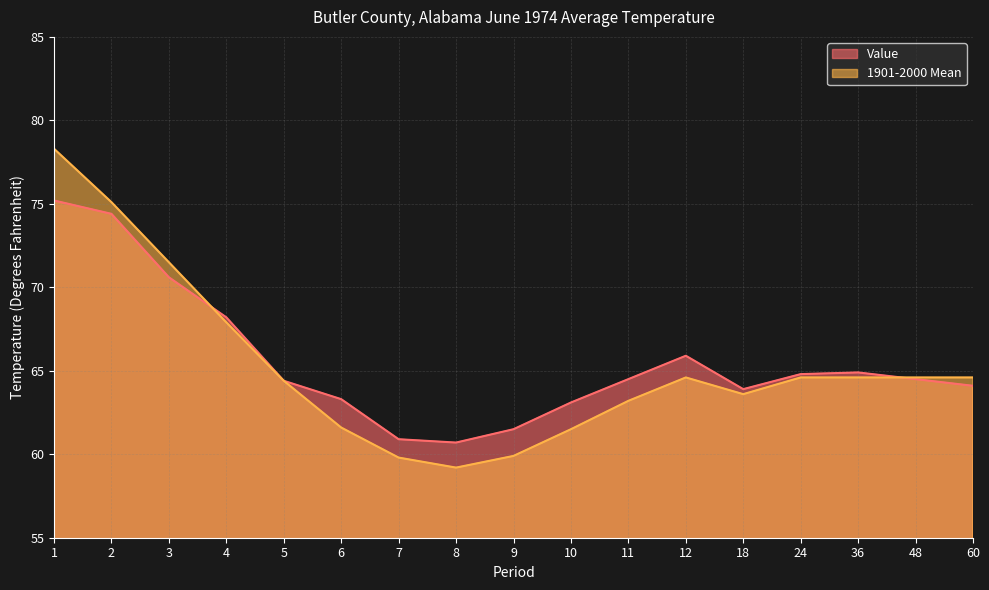

Rank the series at 24 from highest to lowest value.

Value, 1901-2000 Mean